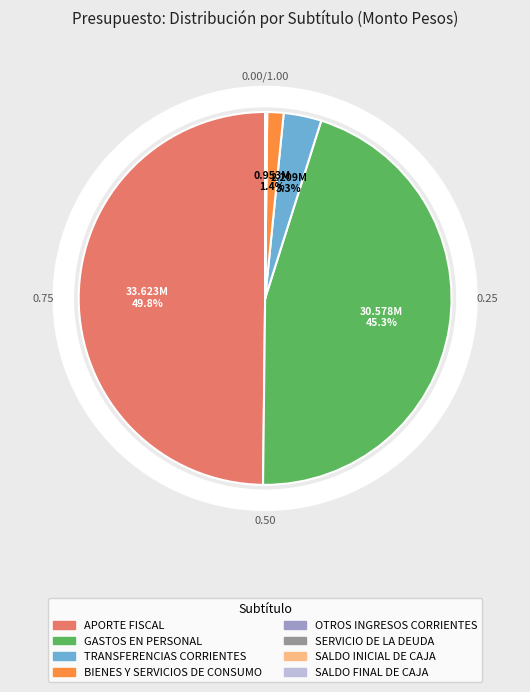

To the nearest percent, what portion does BIENES Y SERVICIOS DE CONSUMO represent?

1%